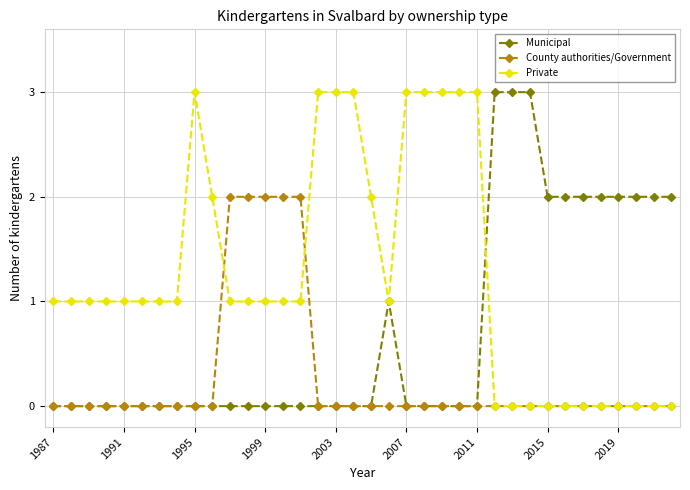

What is the value of the Private point at the 10th from the left?

2